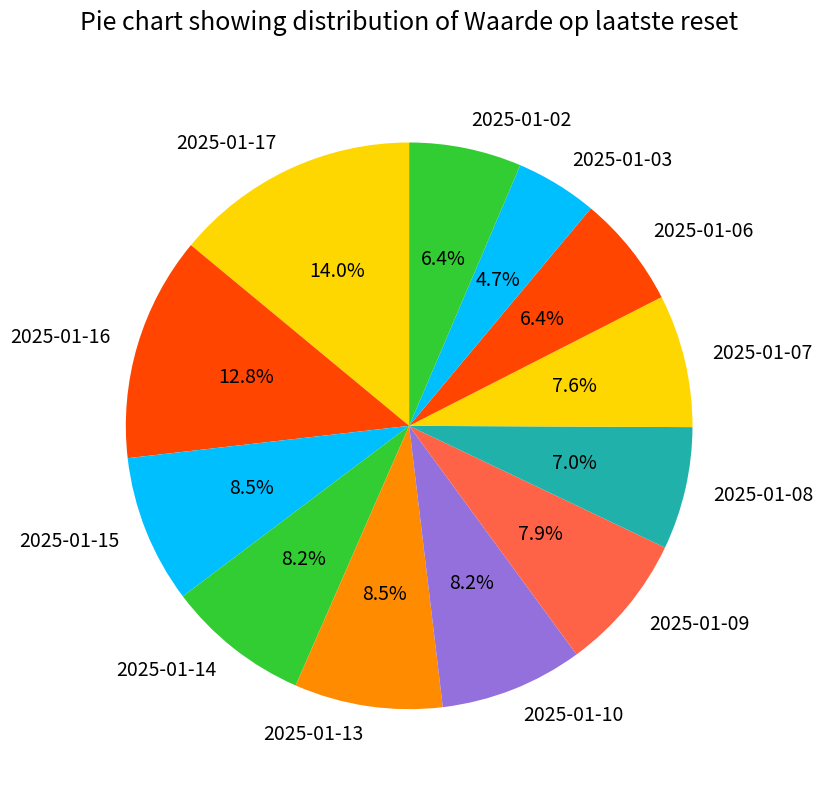

Count the number of slices in the pie.

12